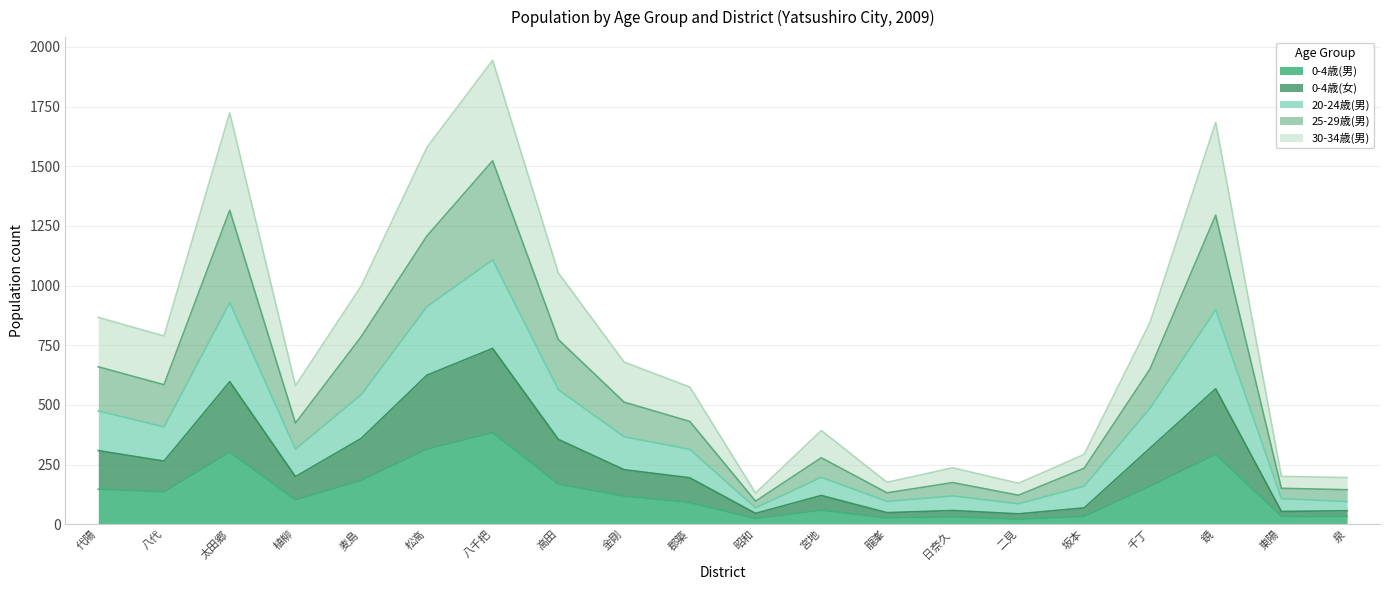

What is the label of the 4th point from the right?

千丁